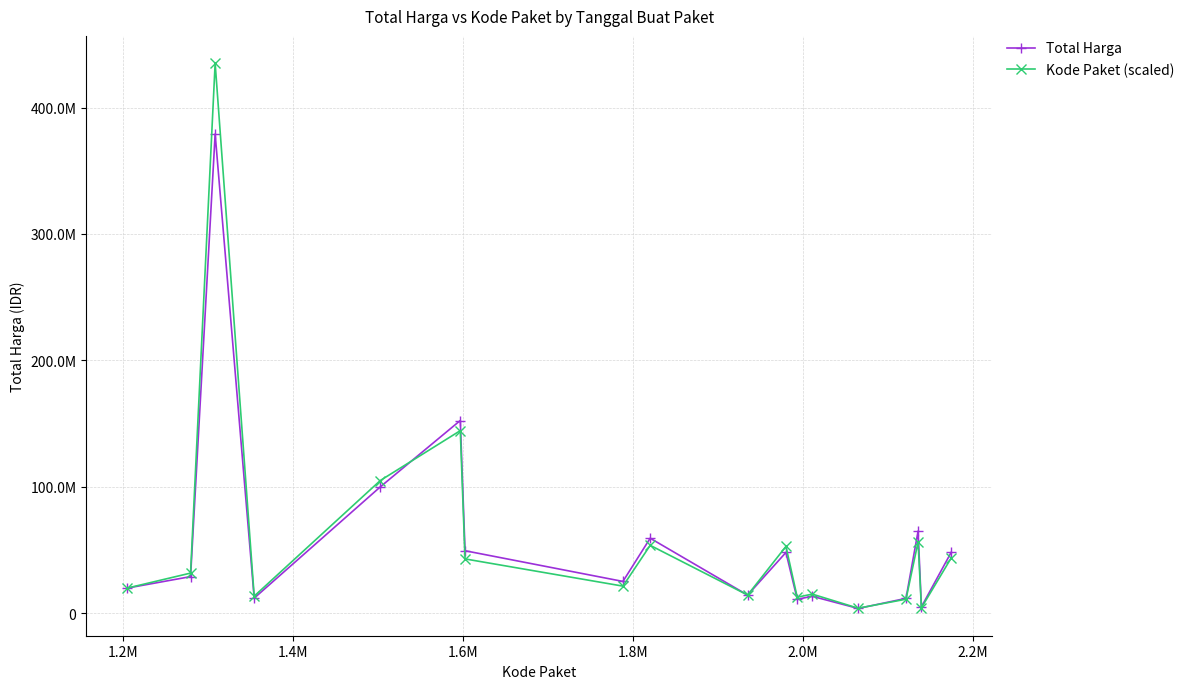

Which series ends up on top after the final intersection of Kode Paket (scaled) and Total Harga?

Total Harga